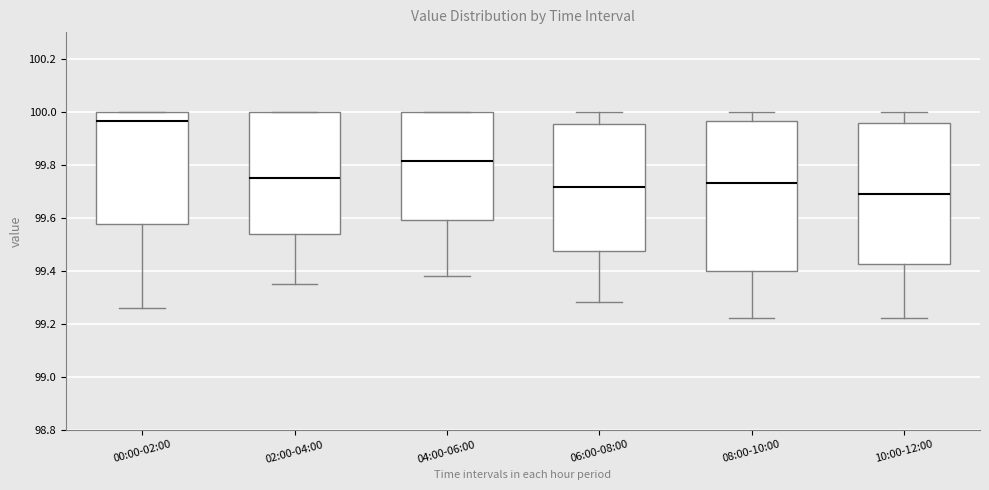

Reading left to right, read every box against the y-axis: the position of its median line, the range the box covers, and the ends of its whiskers. The values are not printed on the chart, so give them approximately, as read against the axis.

00:00-02:00: median 99.96, box 99.58 to 100.00, whiskers 99.26 to 100.00
02:00-04:00: median 99.76, box 99.54 to 100.00, whiskers 99.36 to 100.00
04:00-06:00: median 99.82, box 99.60 to 100.00, whiskers 99.38 to 100.00
06:00-08:00: median 99.72, box 99.48 to 99.96, whiskers 99.28 to 100.00
08:00-10:00: median 99.74, box 99.40 to 99.96, whiskers 99.22 to 100.00
10:00-12:00: median 99.70, box 99.42 to 99.96, whiskers 99.22 to 100.00